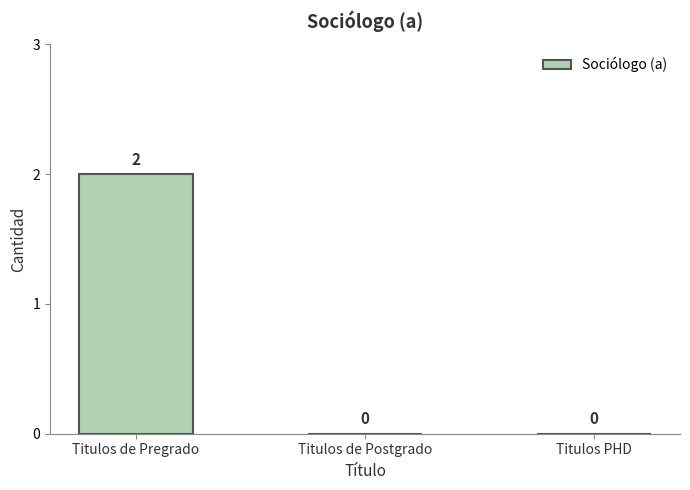

At which category does the chart reach its peak across all series?

Titulos de Pregrado